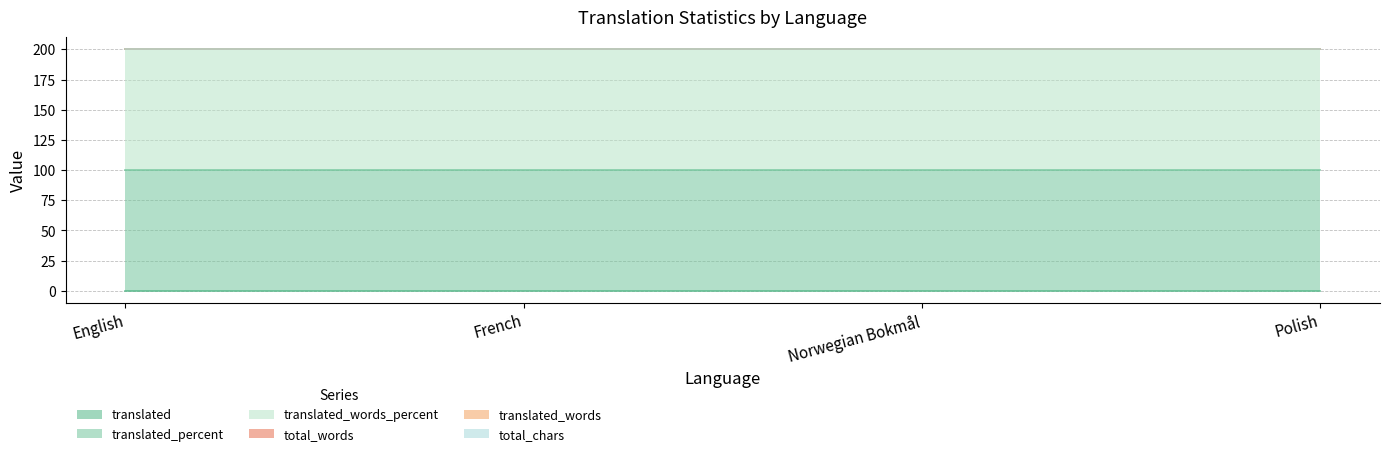

Which series has the largest range (max minus min)?

translated